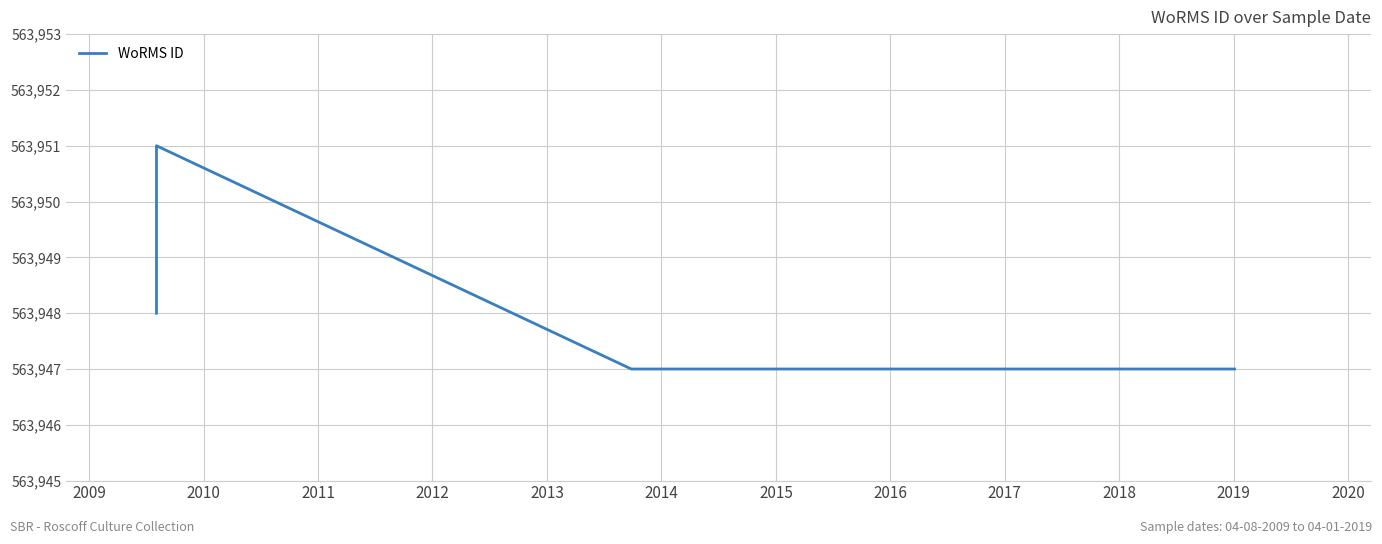

Is it true that the value at 2009 is 134552?

False